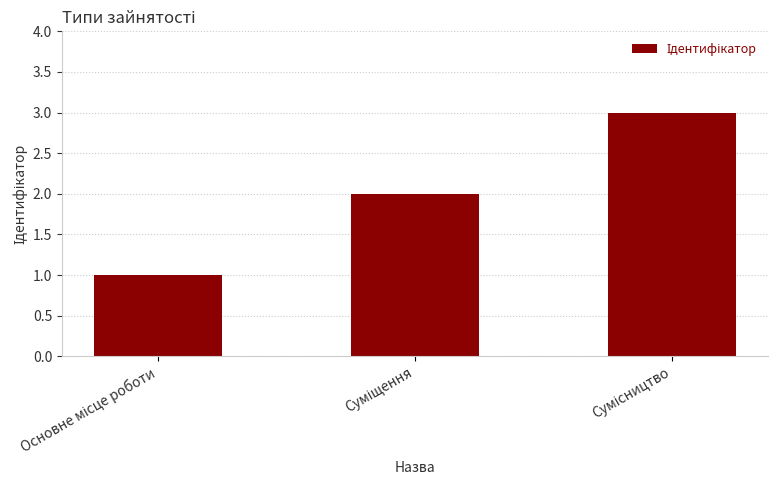

What is the greatest value displayed?

3